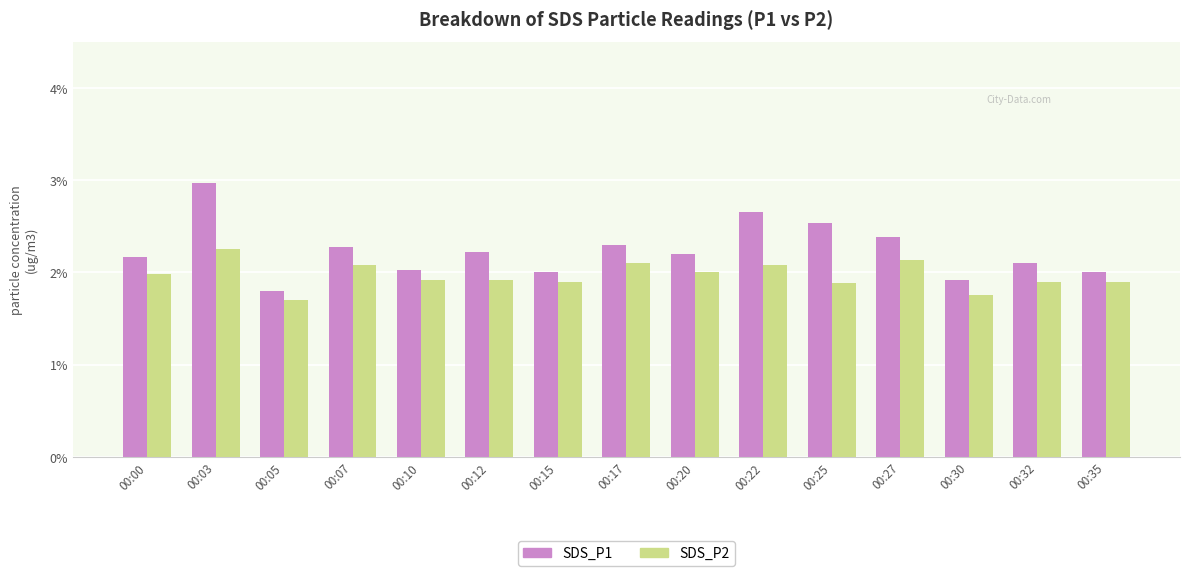

Count the number of data series in this chart.

2